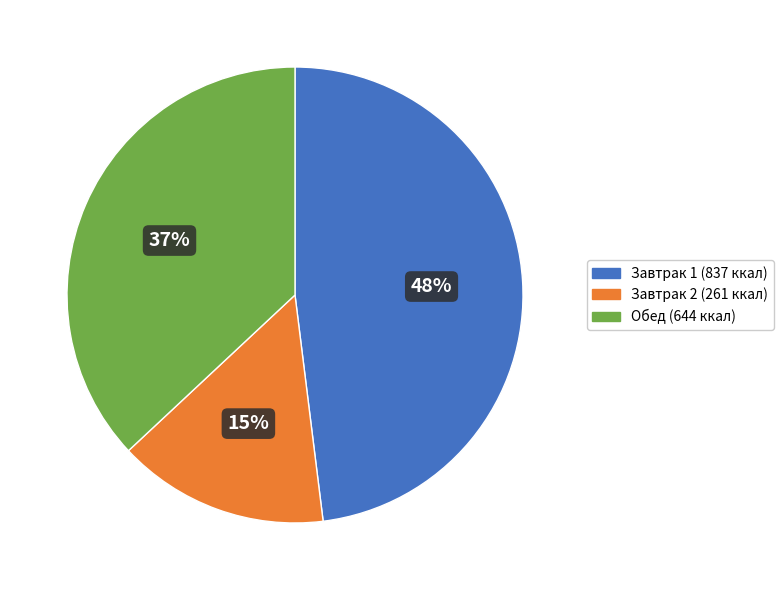

To the nearest percent, what is the difference between the largest and smallest slice percentages?

33%